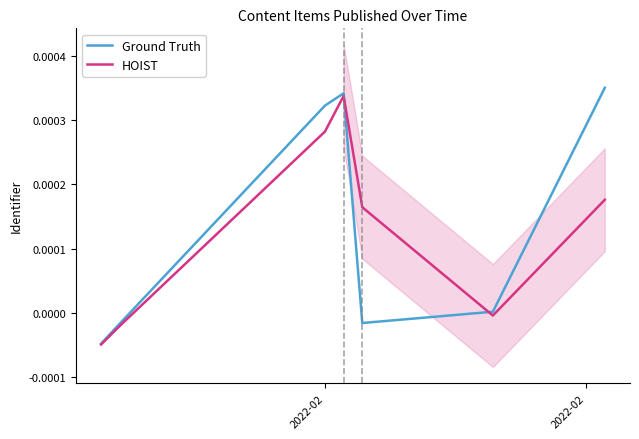

Rank the series by their average value, from lowest to highest.

HOIST, Ground Truth